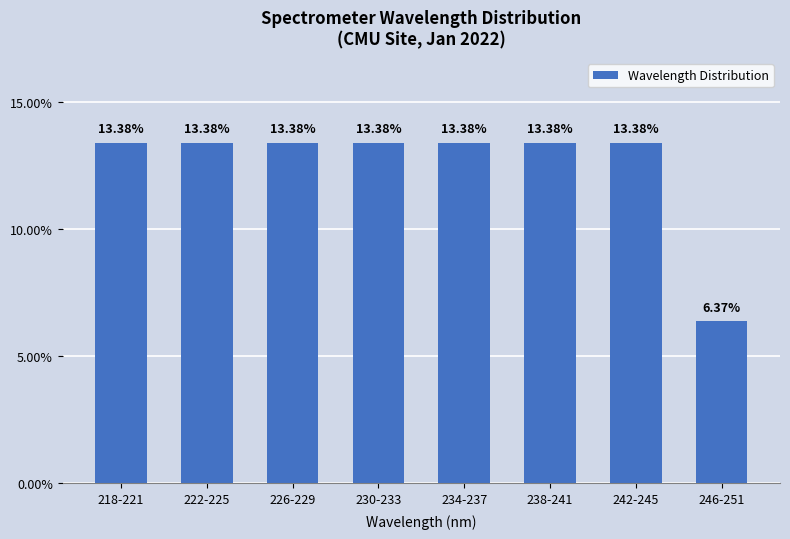

What is the ratio of the value at 242-245 to the value at 222-225?

1.0